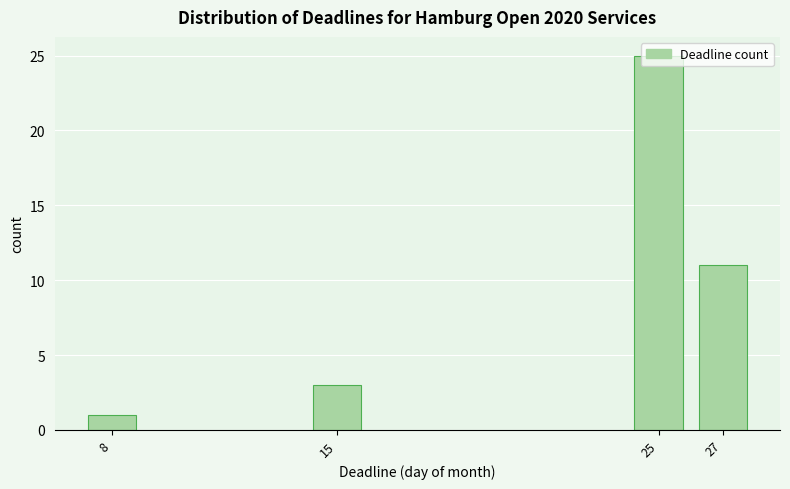

Which category has the highest value across all series?

25